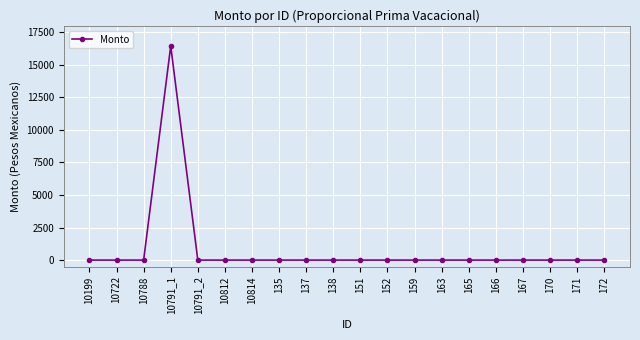

Reading left to right, list all the values displayed in this chart.

10199=0.0	10722=0.0	10788=0.0	10791_1=16445.3	10791_2=0.0	10812=0.0	10814=0.0	135=0.0	137=0.0	138=0.0	151=0.0	152=0.0	159=0.0	163=0.0	165=0.0	166=0.0	167=0.0	170=0.0	171=0.0	172=0.0